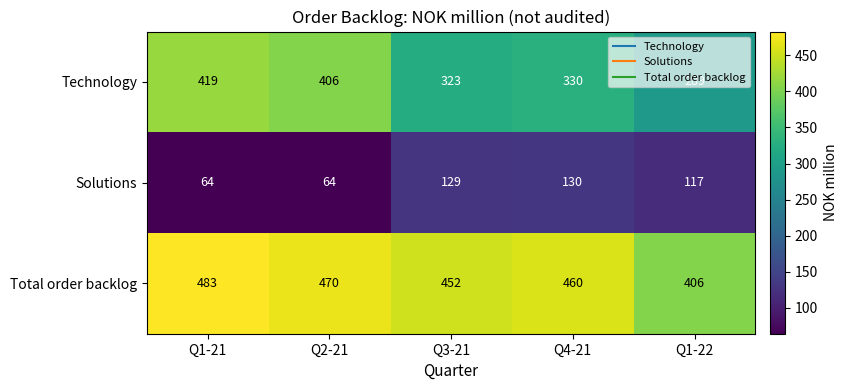

What is the maximum value shown in the chart?

483